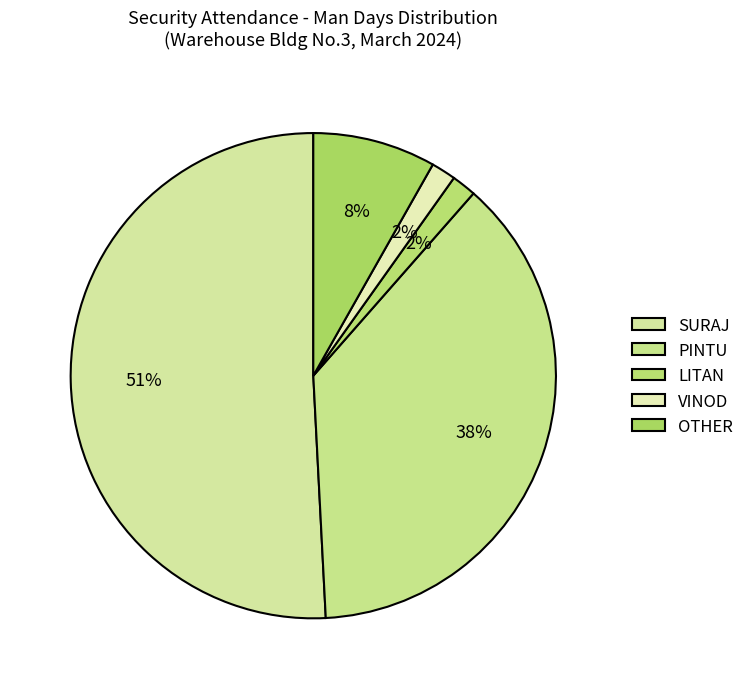

True or false: PINTU accounts for 28% of the total.

False